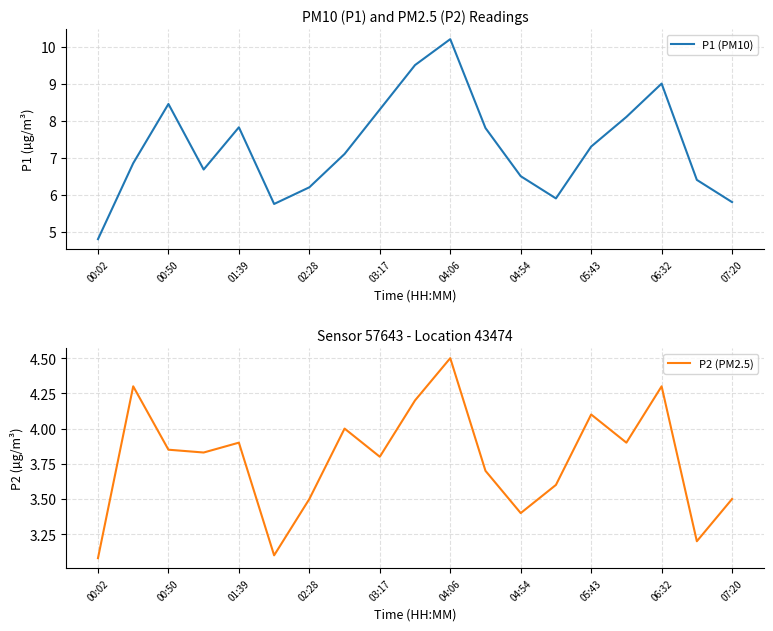

At how many categories does at least one series exceed 8?

6